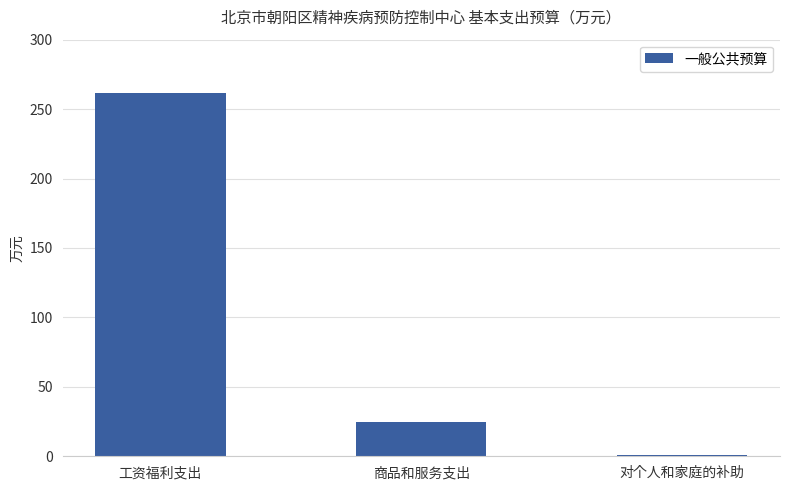

How many categories are shown in the chart?

3